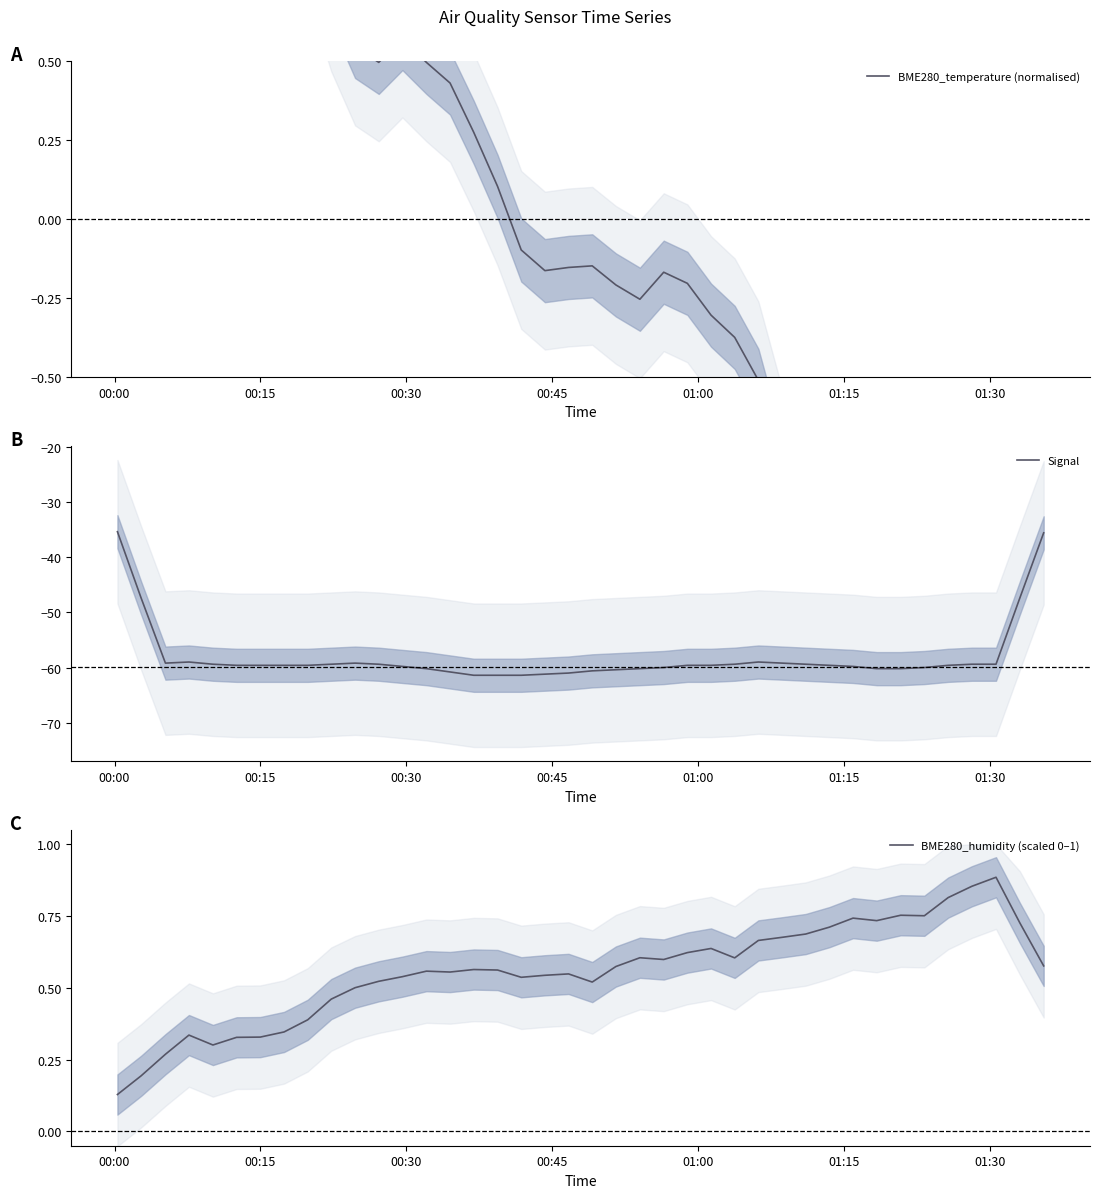

What is the highest value of the Signal series?

-35.4